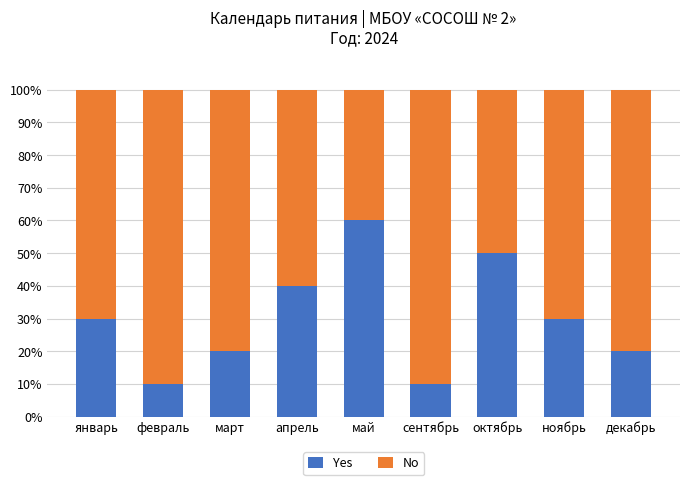

Reading left to right, what are the values for Yes?

30	10	20	40	60	10	50	30	20